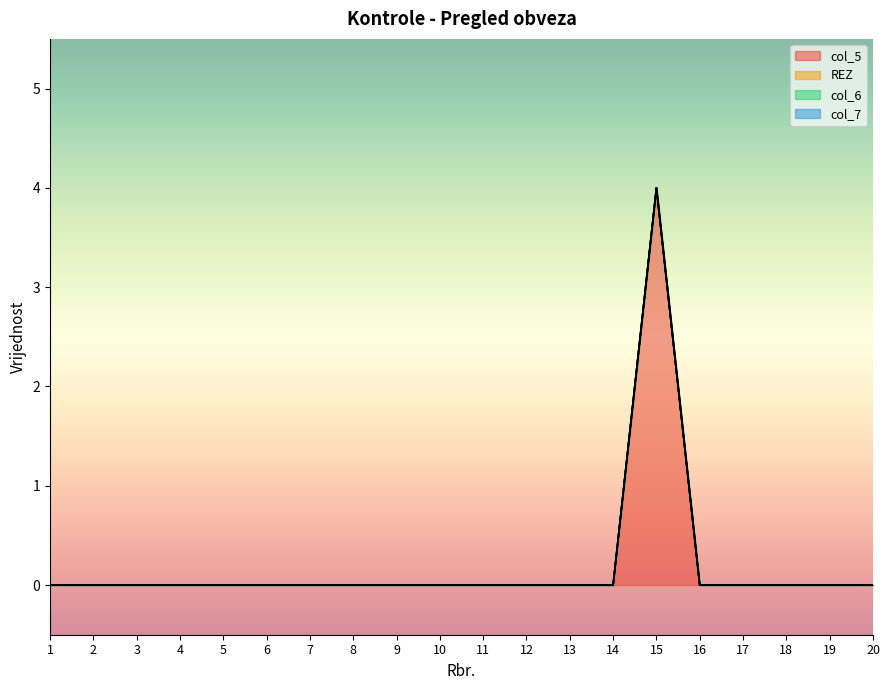

True or false: col_6 has more than 0 points higher than both neighbors.

False